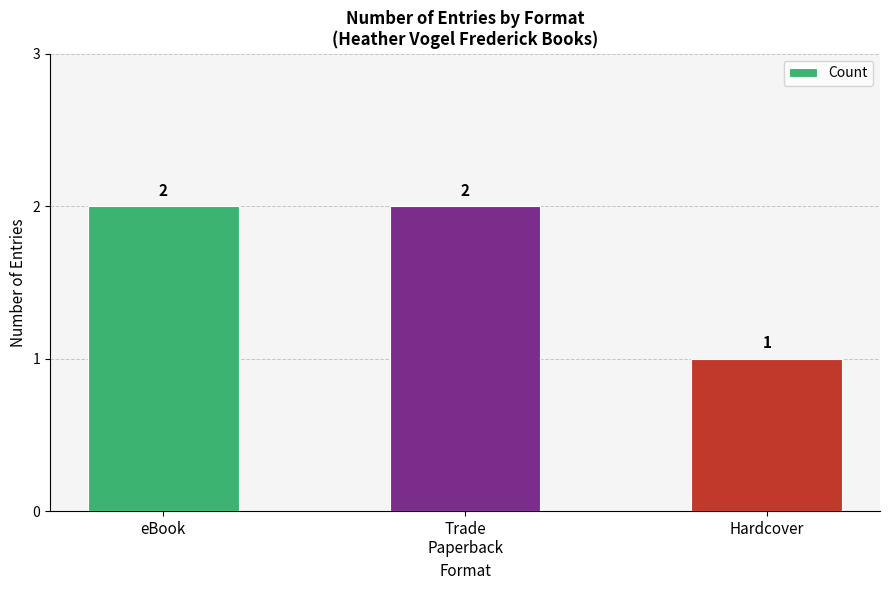

How many series are shown in this chart?

1